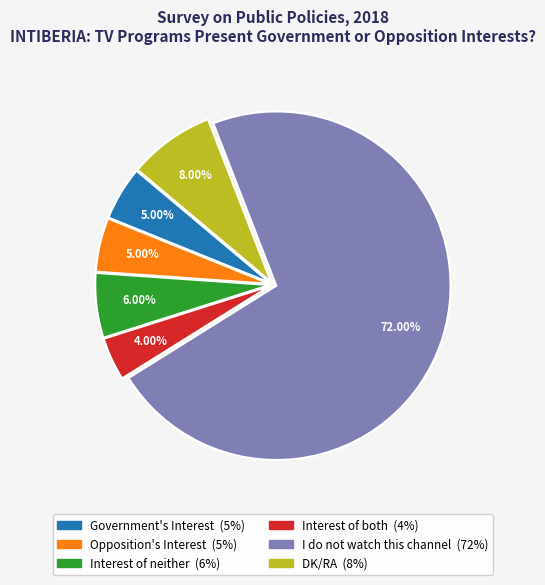

Combined, do Government's Interest and Interest of neither account for over 50%?

No